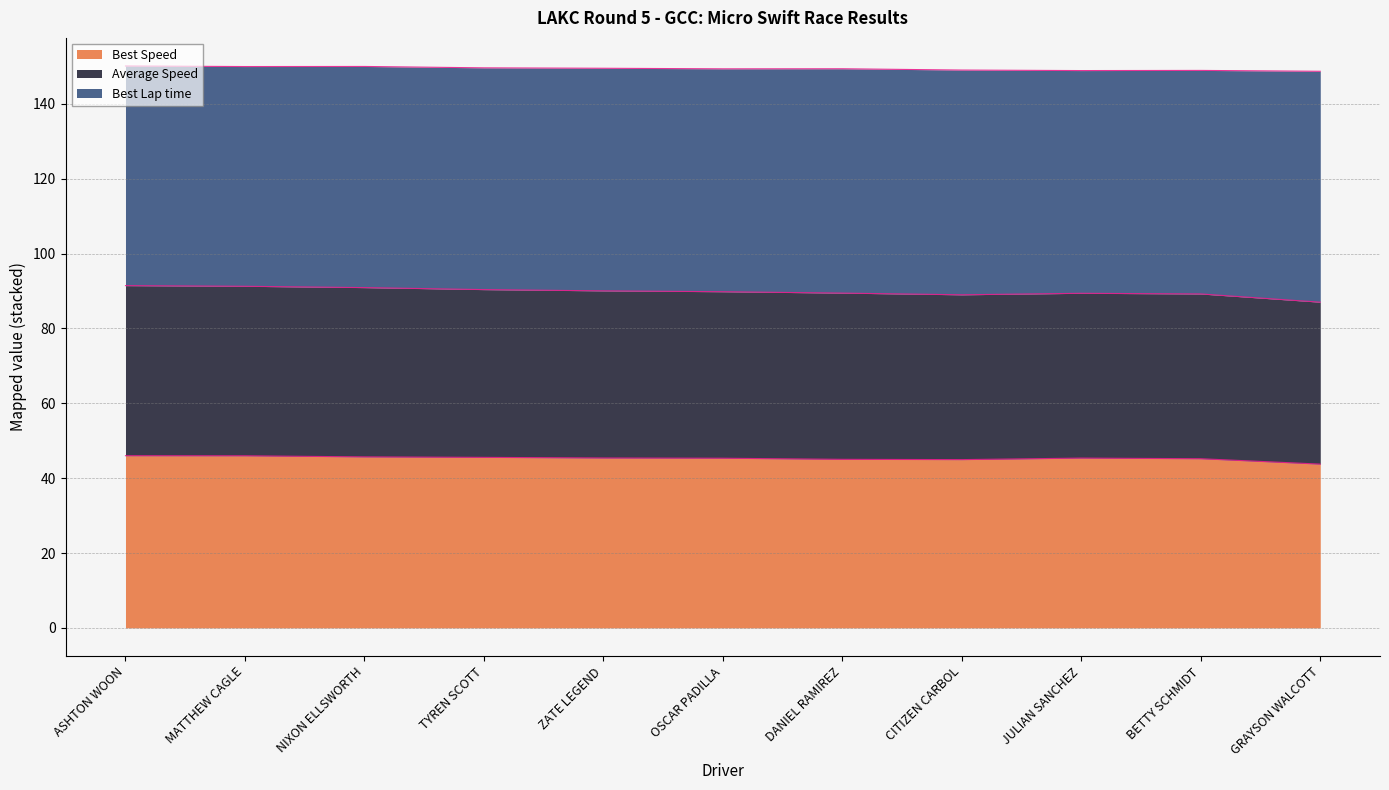

What is the total value across all series at ZATE LEGEND?

149.5